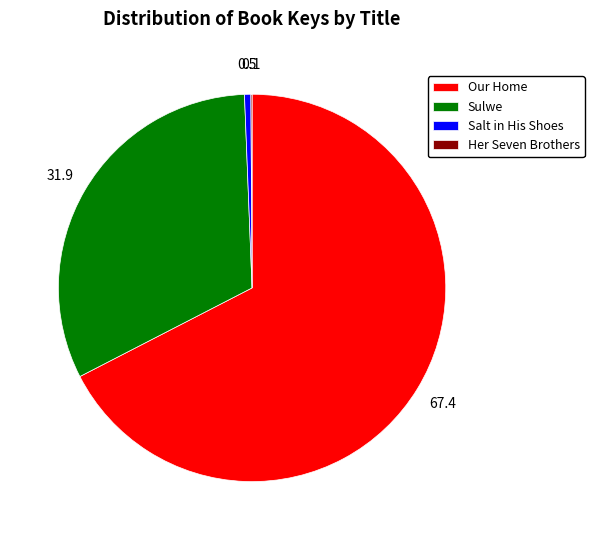

Between Sulwe and Salt in His Shoes, which is larger?

Sulwe